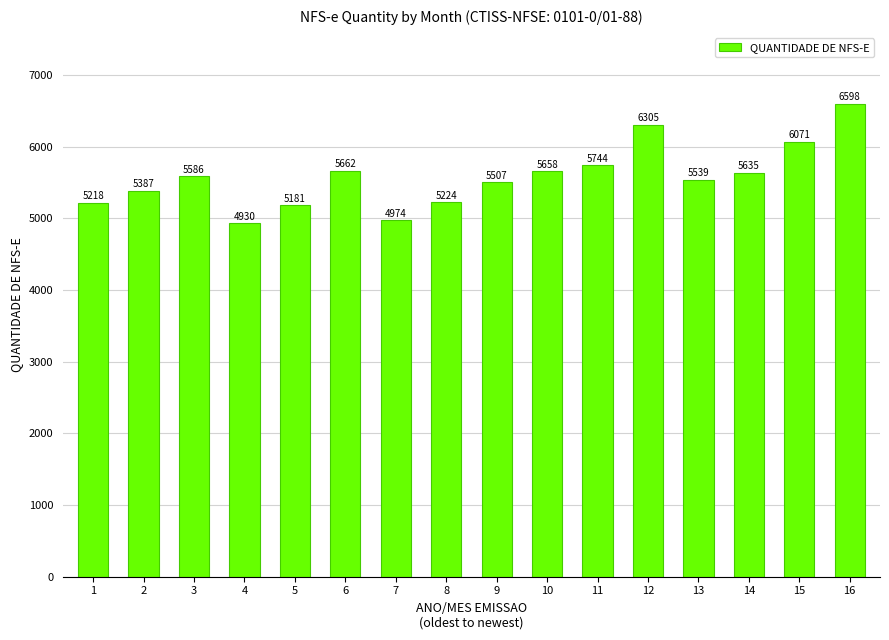

Are the bars grouped side by side (vs. stacked)?

No